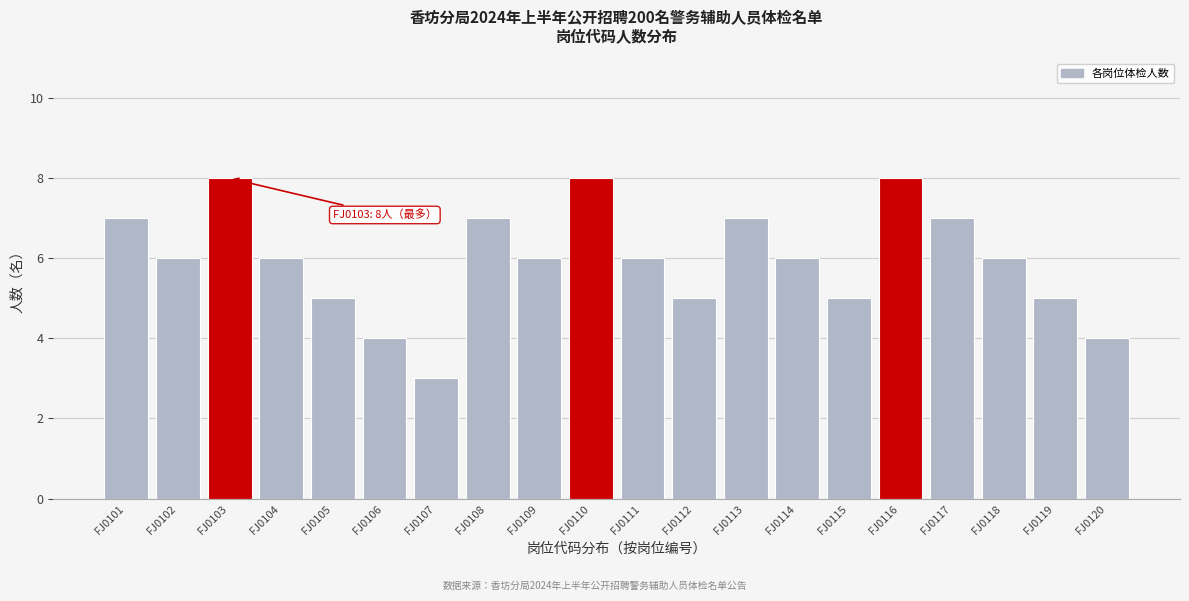

Reading right to left, list all the values displayed in this chart.

FJ0120=4	FJ0119=5	FJ0118=6	FJ0117=7	FJ0116=8	FJ0115=5	FJ0114=6	FJ0113=7	FJ0112=5	FJ0111=6	FJ0110=8	FJ0109=6	FJ0108=7	FJ0107=3	FJ0106=4	FJ0105=5	FJ0104=6	FJ0103=8	FJ0102=6	FJ0101=7